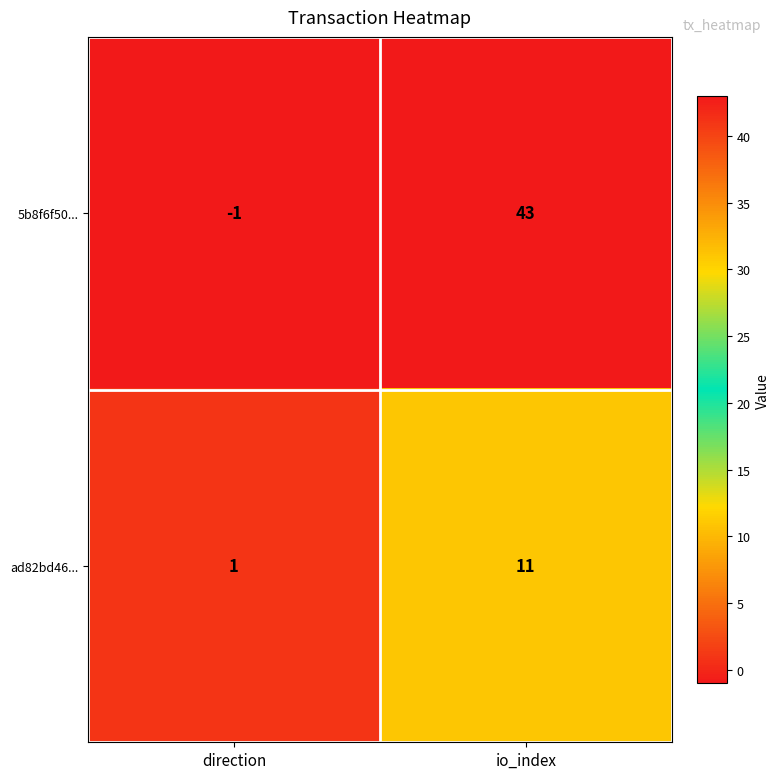

What is the smallest value displayed?

-1